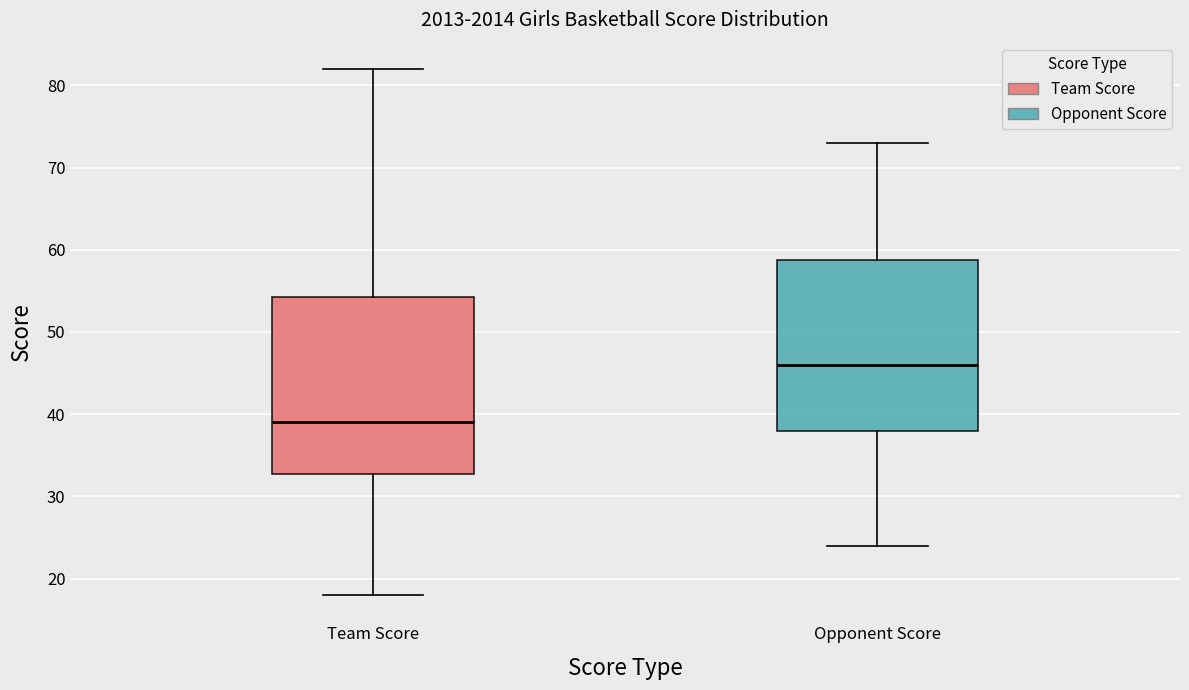

Where does the median line of the box for Opponent Score sit on the y-axis? The values are not printed on the chart, so give them approximately, as read against the axis.

46